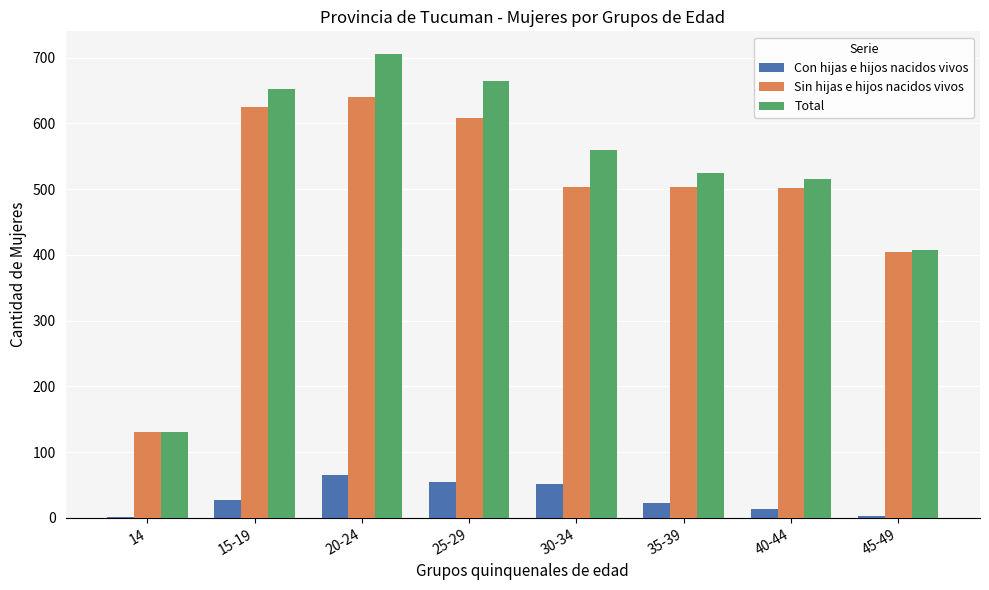

How many categories are shown in the chart?

8